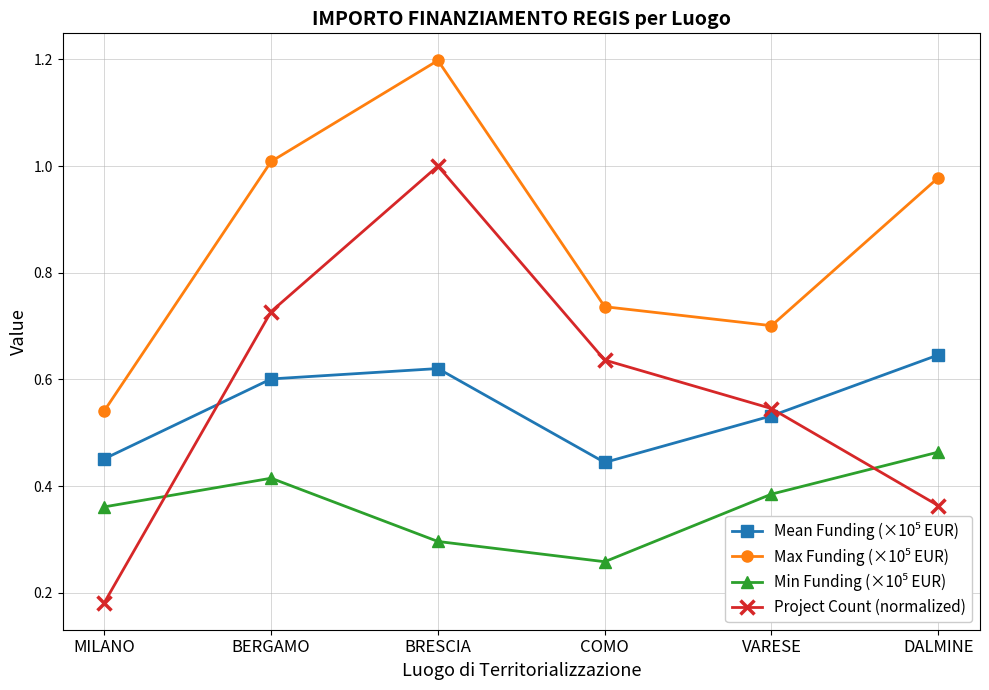

How many categories are shown in the chart?

6